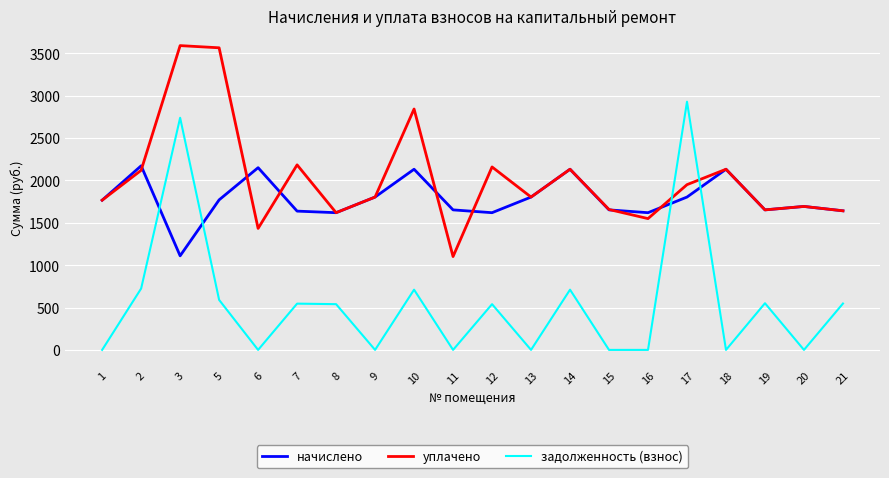

Which series has the widest spread of values?

задолженность (взнос)